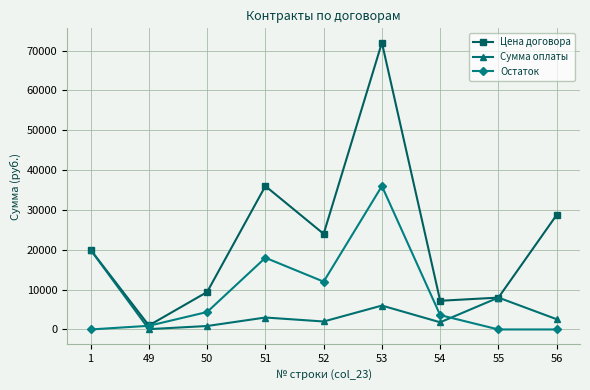

How many times do Остаток and Сумма оплаты cross each other?

2